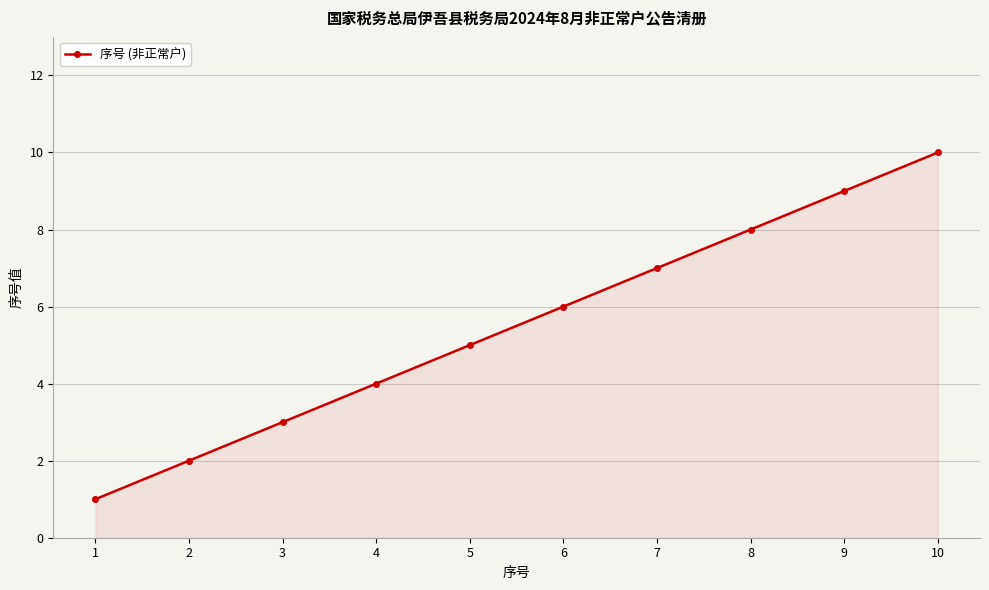

Reading left to right, extract all data points from this chart.

1=1	2=2	3=3	4=4	5=5	6=6	7=7	8=8	9=9	10=10